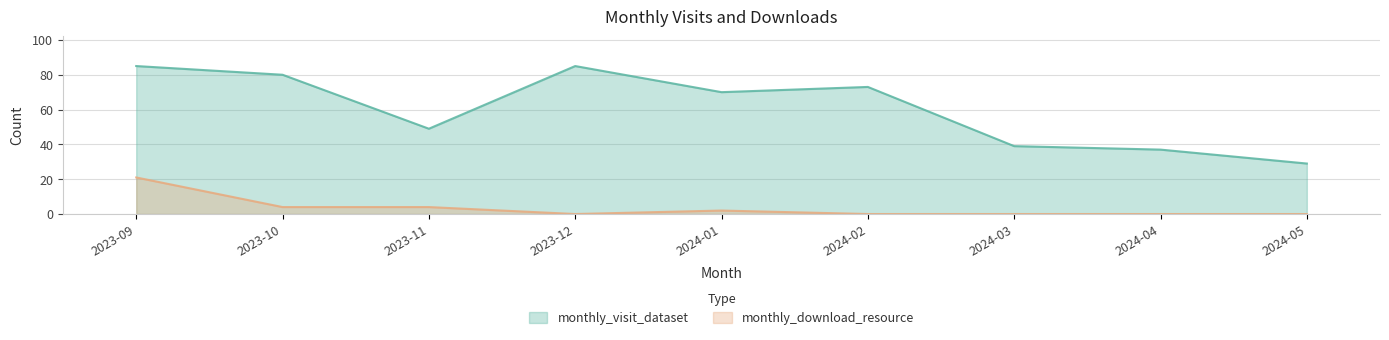

What position from the right is 2024-03?

3